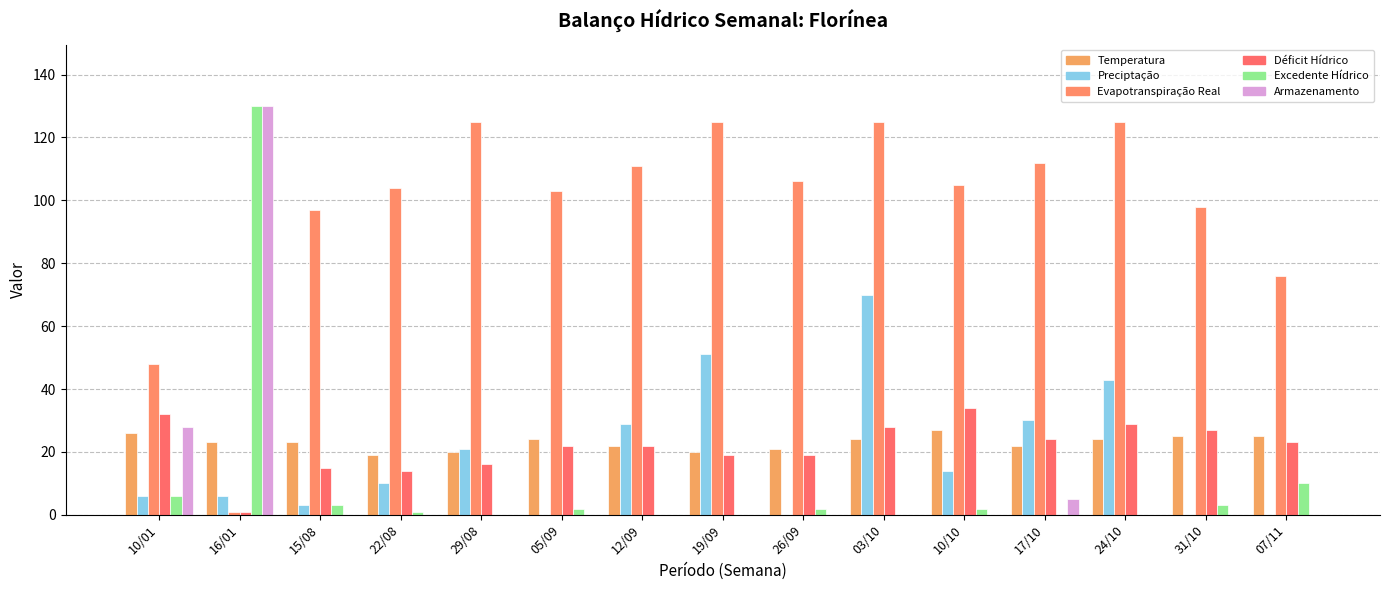

Reading left to right, transcribe all the data shown in this chart.

Temperatura: 26	23	23	19	20	24	22	20	21	24	27	22	24	25	25
Preciptação: 6	6	3	10	21	0	29	51	0	70	14	30	43	0	0
Evapotranspiração Real: 48	1	97	104	125	103	111	125	106	125	105	112	125	98	76
Déficit Hídrico: 32	1	15	14	16	22	22	19	19	28	34	24	29	27	23
Excedente Hídrico: 6	130	3	1	0	2	0	0	2	0	2	0	0	3	10
Armazenamento: 28	130	0	0	0	0	0	0	0	0	0	5	0	0	0